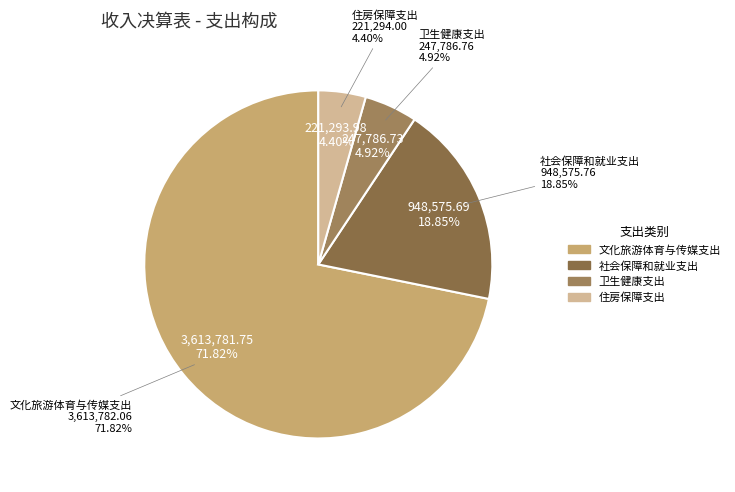

To the nearest percent, what percentage of the pie is 卫生健康支出?

5%